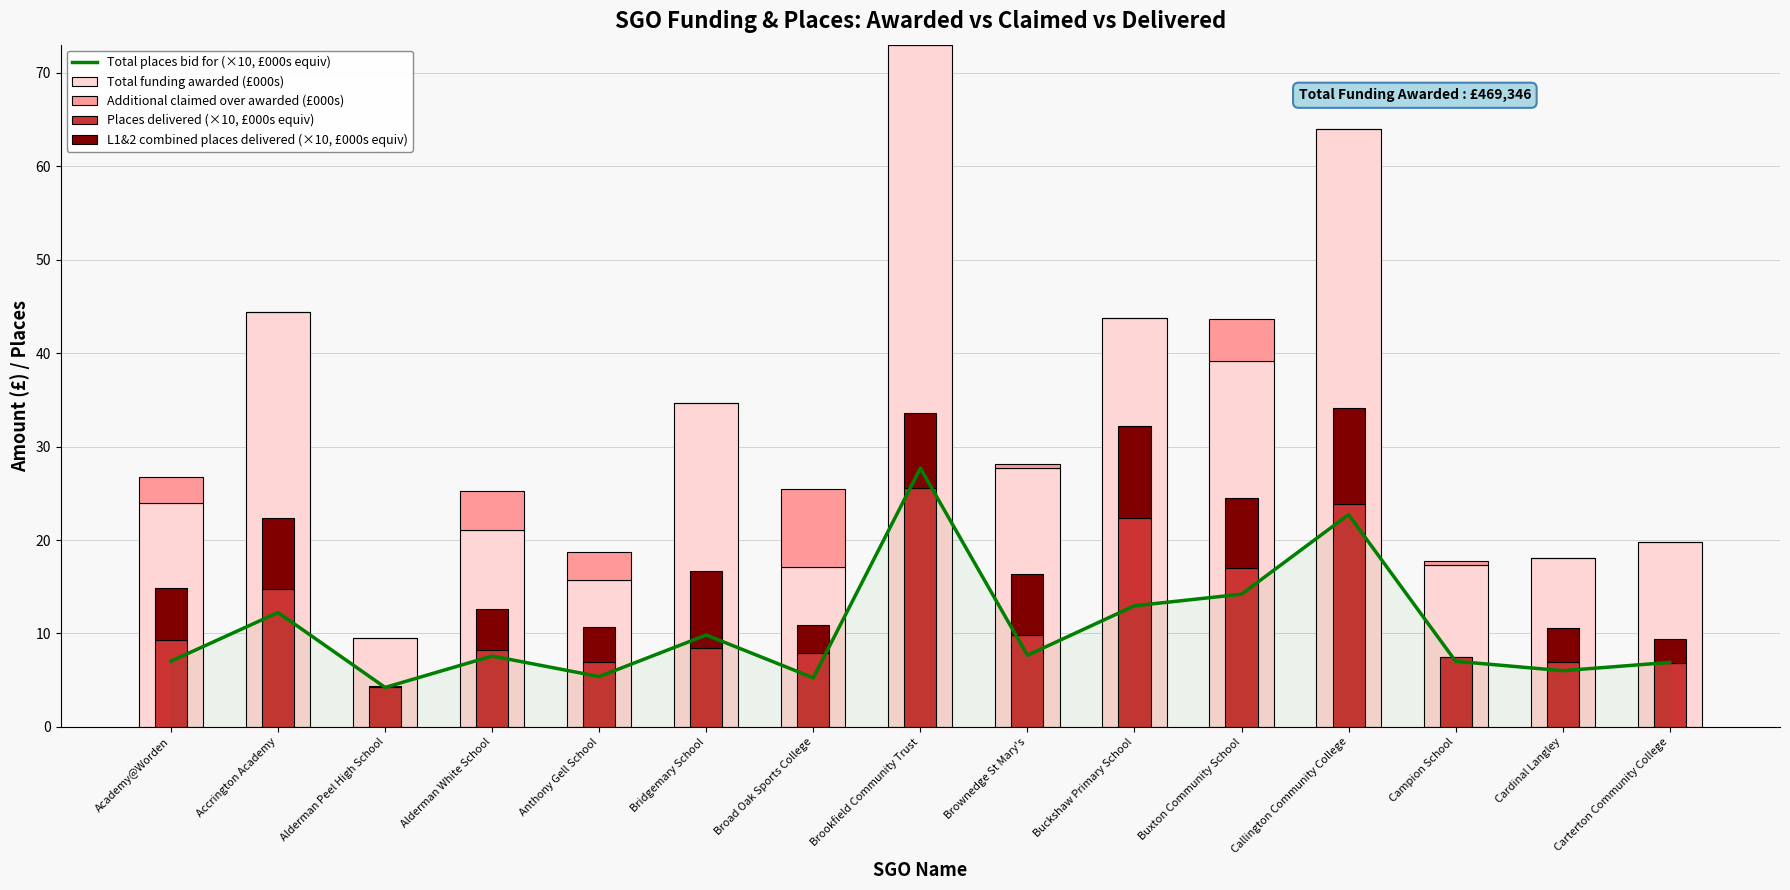

What is the difference between the maximum and minimum values in the L1&2 combined places delivered (×10, £000s equiv) series?

10.3